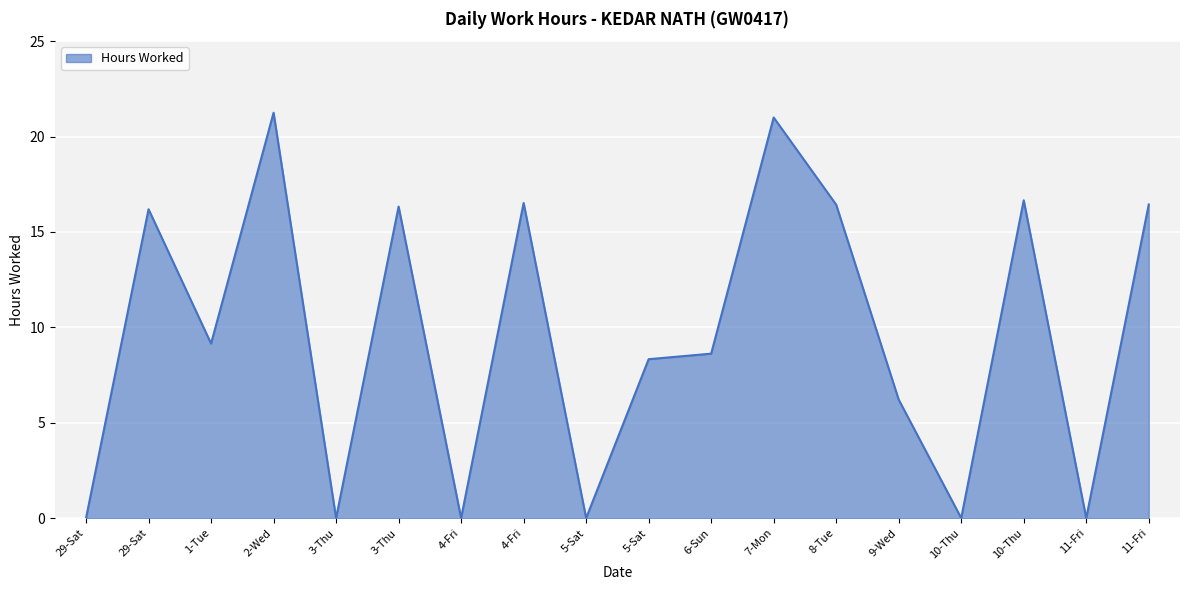

True or false: the data shows 16.4 at 11-Fri.

True